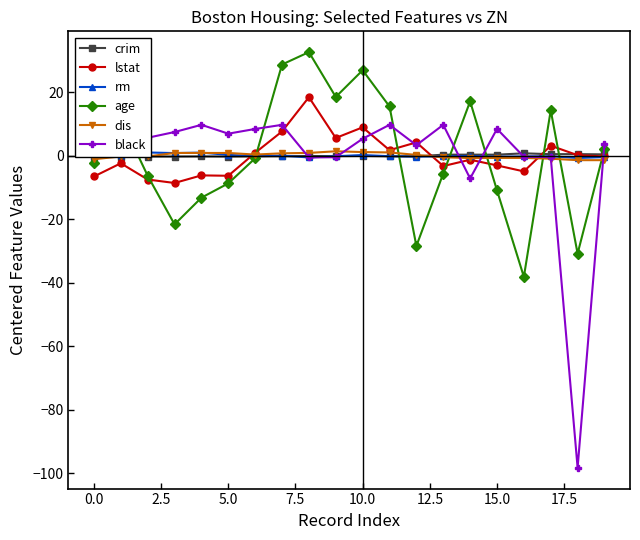

In age, how many points are higher than both neighbors (excluding endpoints)?

5